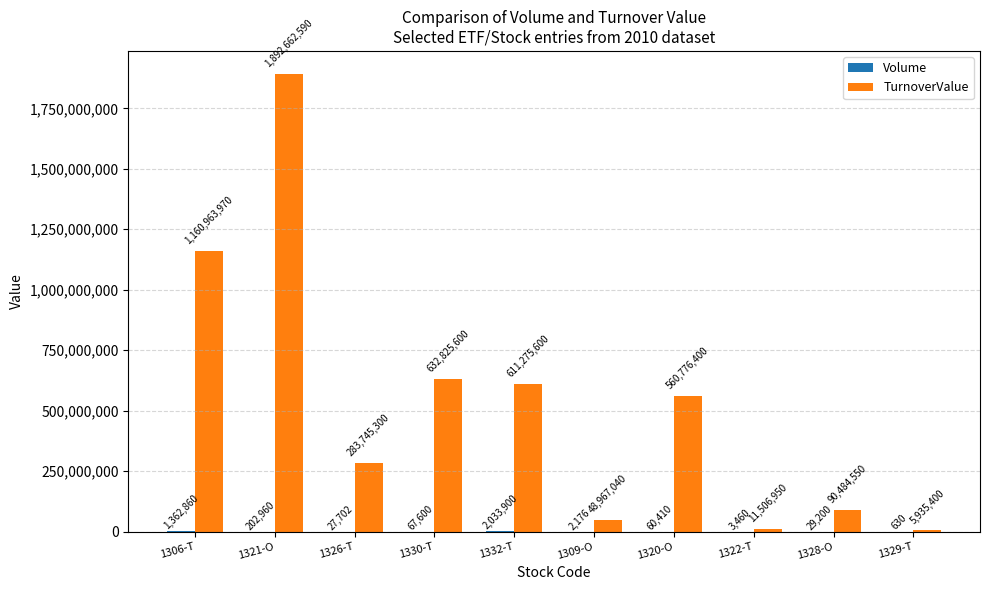

Which label corresponds to the largest value in the chart?

1321-O